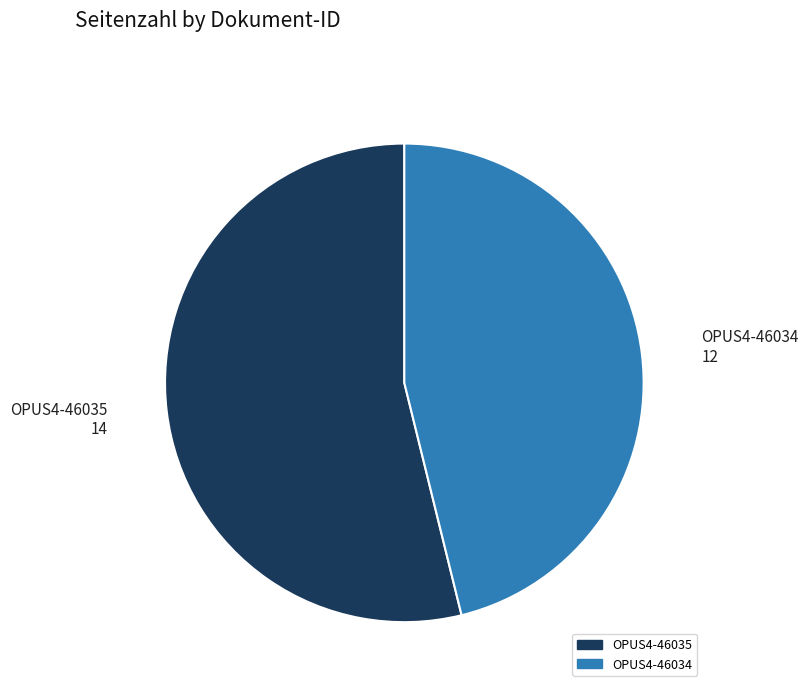

Between OPUS4-46034 and OPUS4-46035, which is larger?

OPUS4-46035